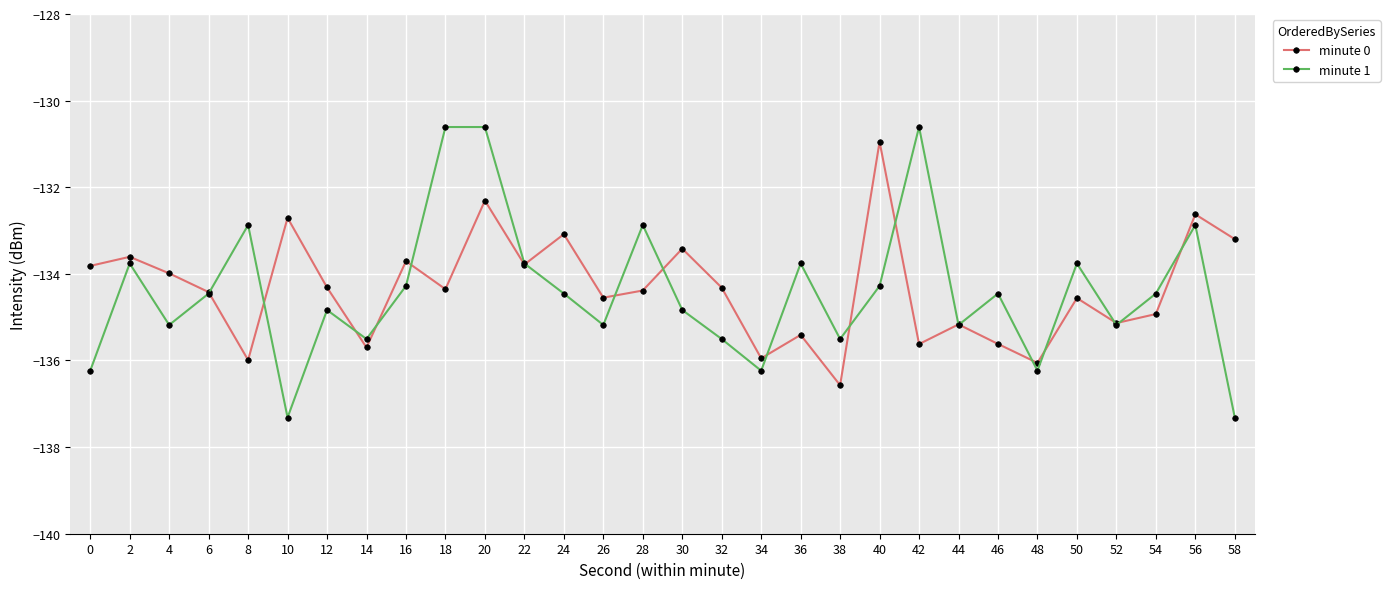

True or false: minute 1 has a value of -135.5 at 14.

True